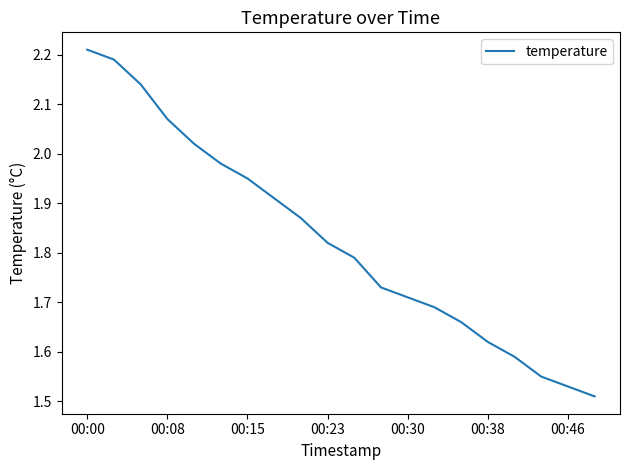

What is the difference between the maximum and minimum values?

0.7